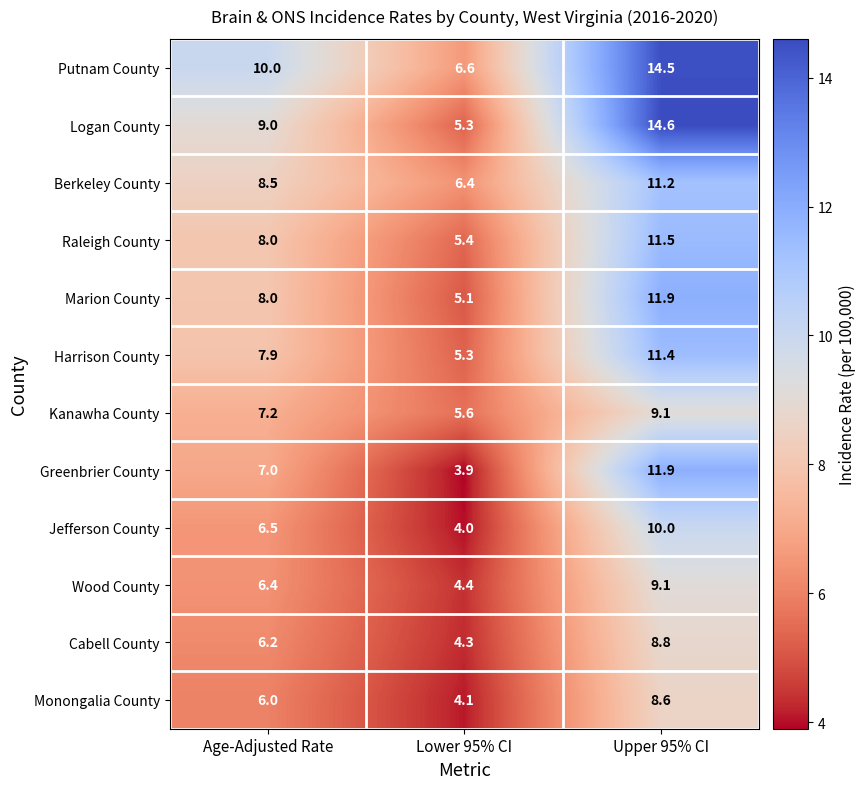

Is the value of Putnam County at Upper 95% CI greater than the value of Raleigh County at Lower 95% CI?

Yes